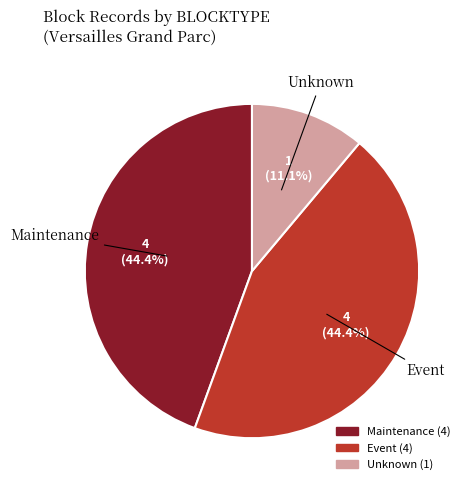

To the nearest percent, what is the difference between the largest and smallest slice percentages?

33%